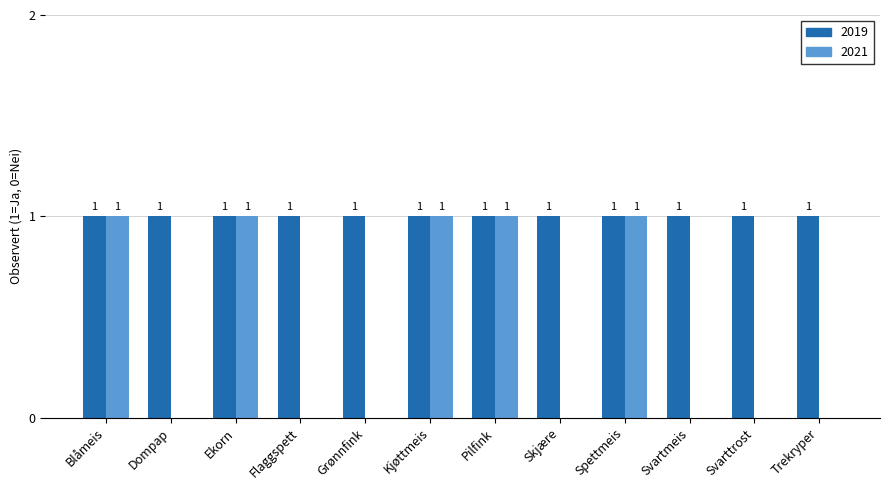

Is the value of 2021 at Dompap greater than the value of 2019 at Trekryper?

No